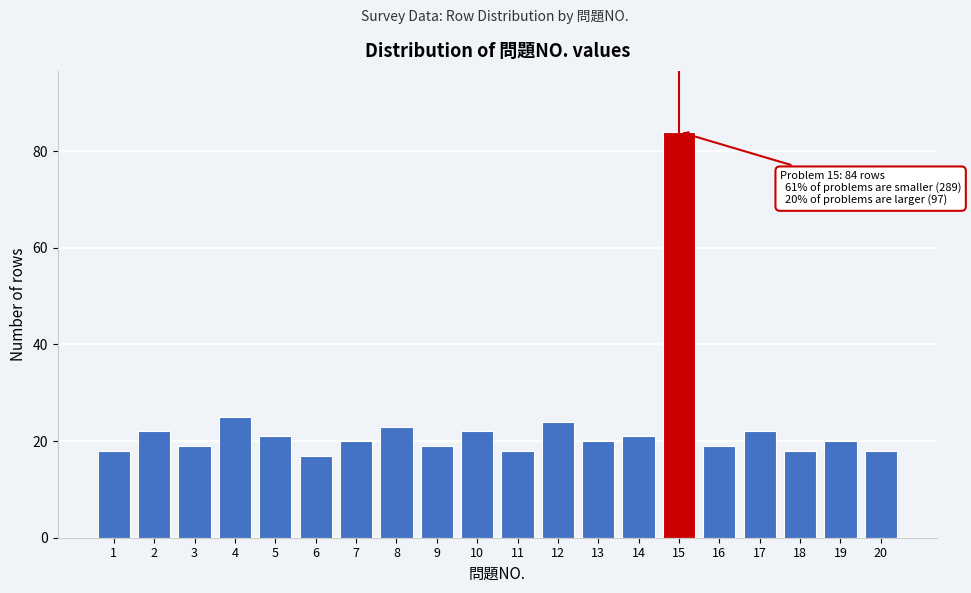

Reading right to left, transcribe all the data shown in this chart.

20=18	19=20	18=18	17=22	16=19	15=84	14=21	13=20	12=24	11=18	10=22	9=19	8=23	7=20	6=17	5=21	4=25	3=19	2=22	1=18